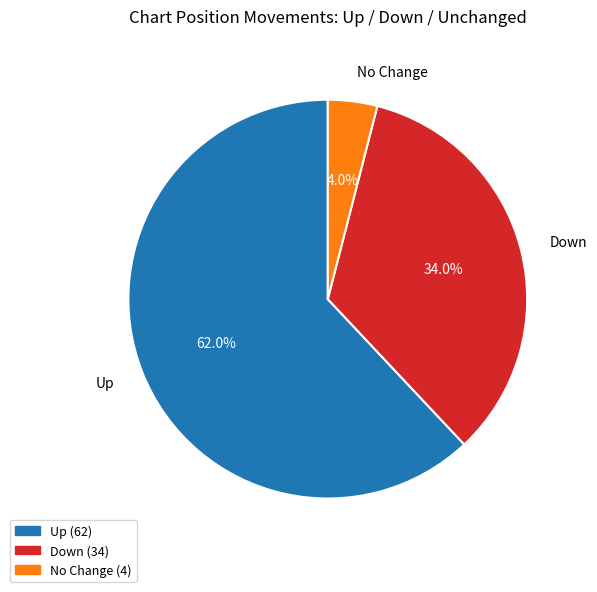

To the nearest percent, what is the difference between the largest and smallest slice percentages?

58%